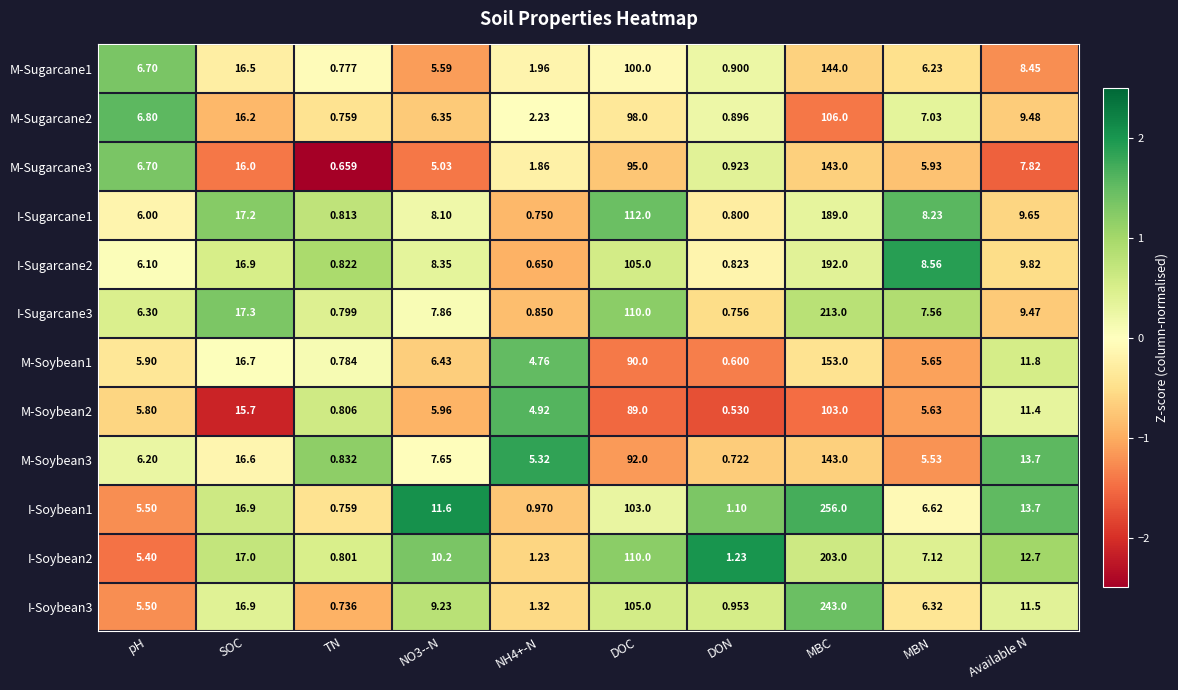

At which label does I-Sugarcane2 reach its peak?

MBC